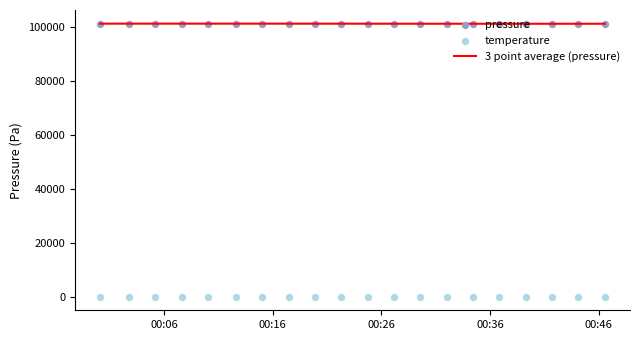

Which series has the largest total across all categories?

3 point average (pressure)